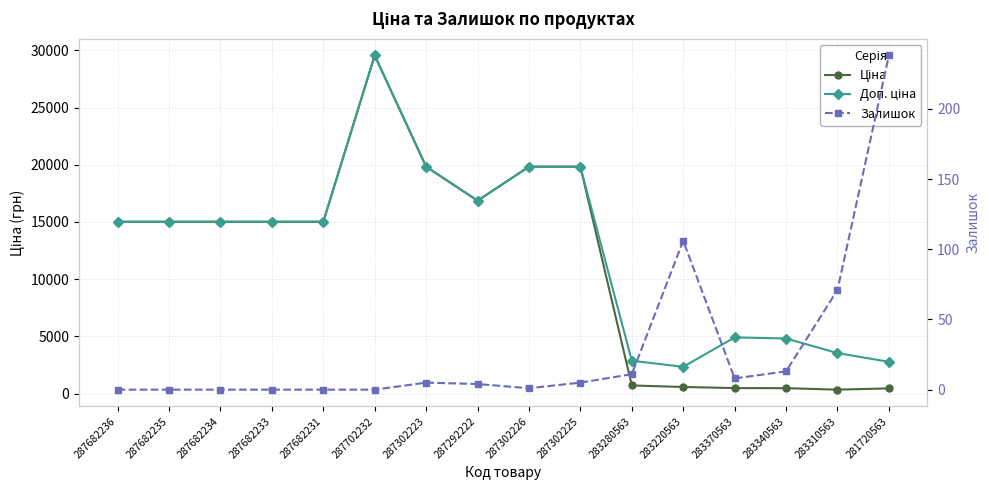

Where is Ціна nearest to the value 14951?

287682236